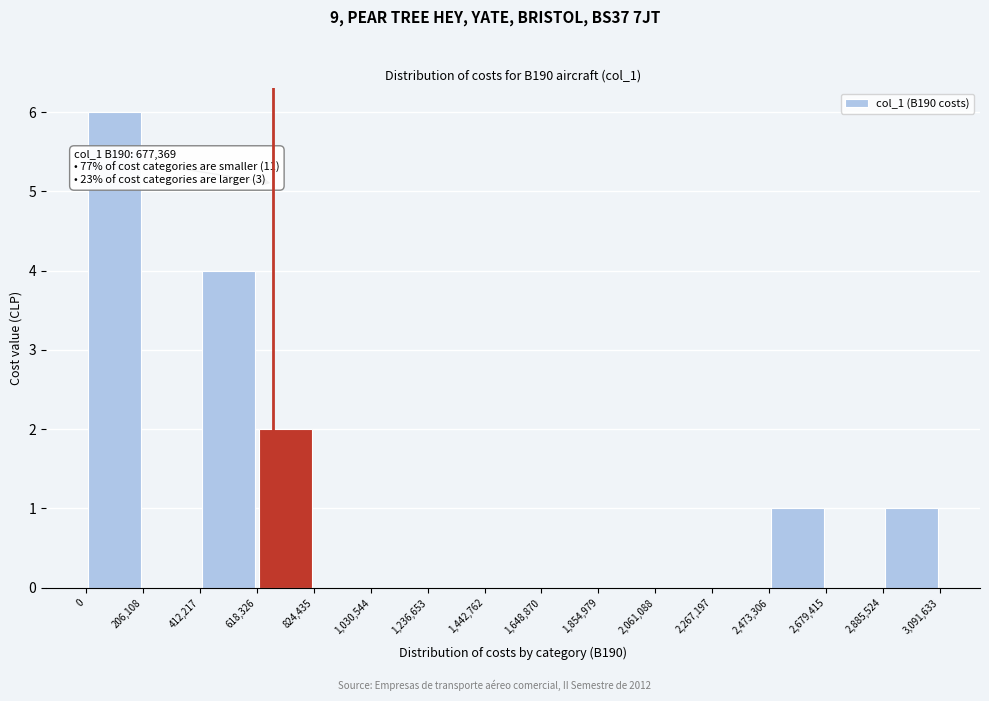

Which range on the x-axis has the tallest bar?

0 to 206,108